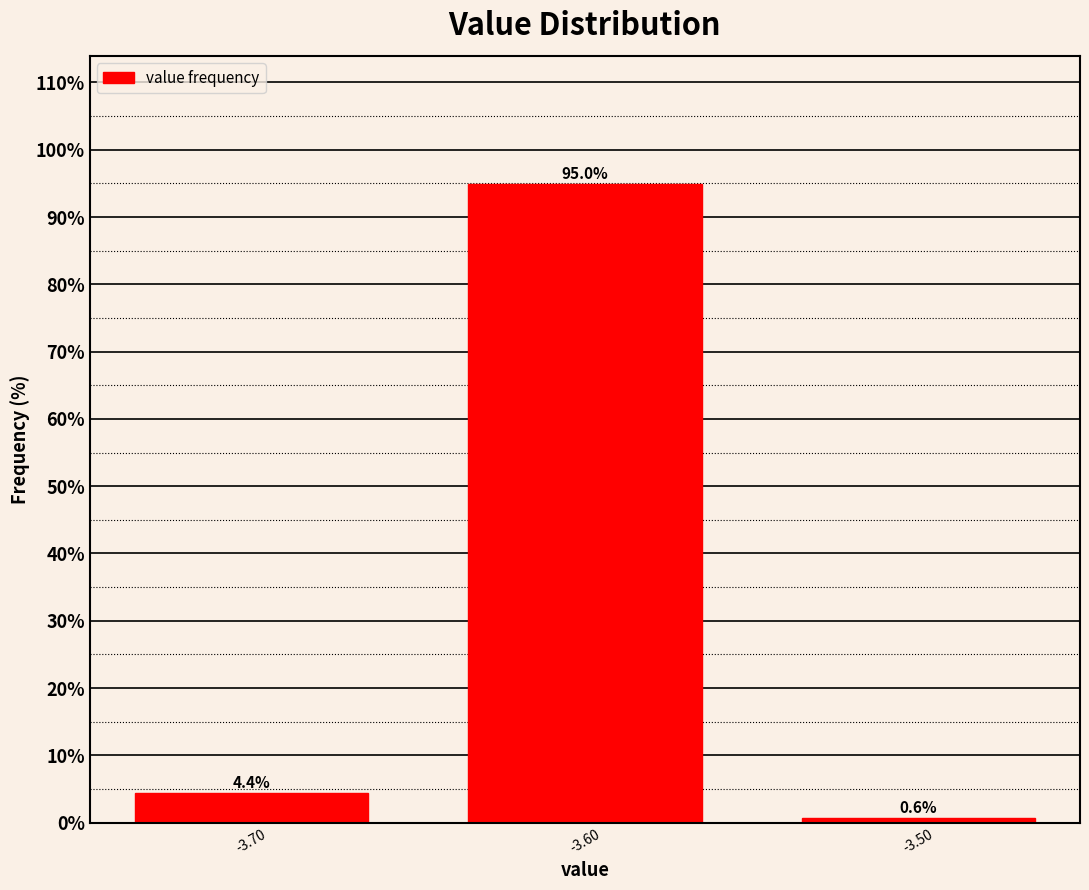

Reading left to right, extract all data points from this chart.

4.4	95.0	0.6